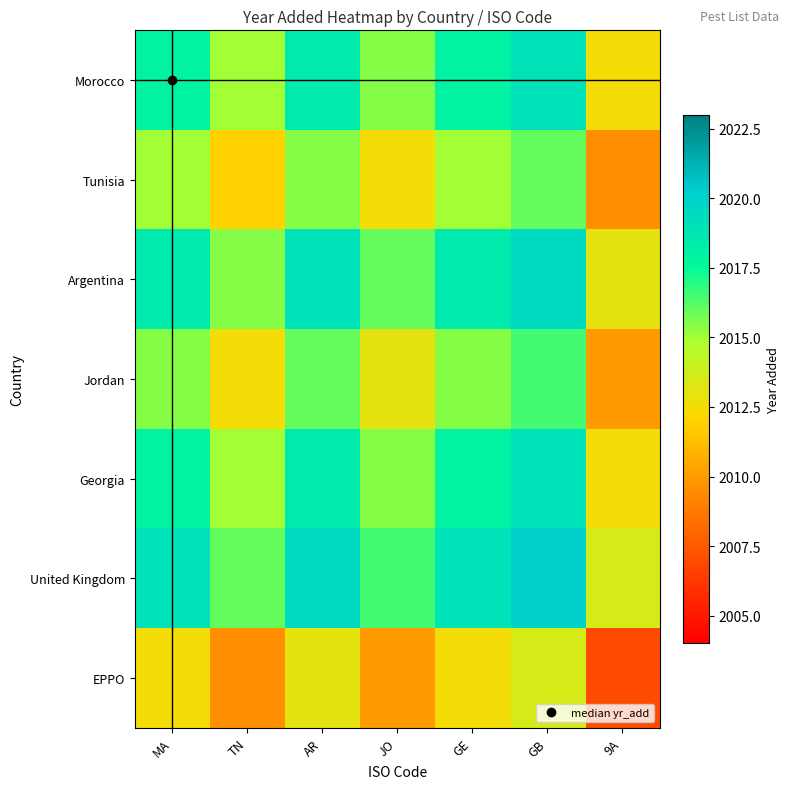

What is the total value across all series at TN?

14095.5